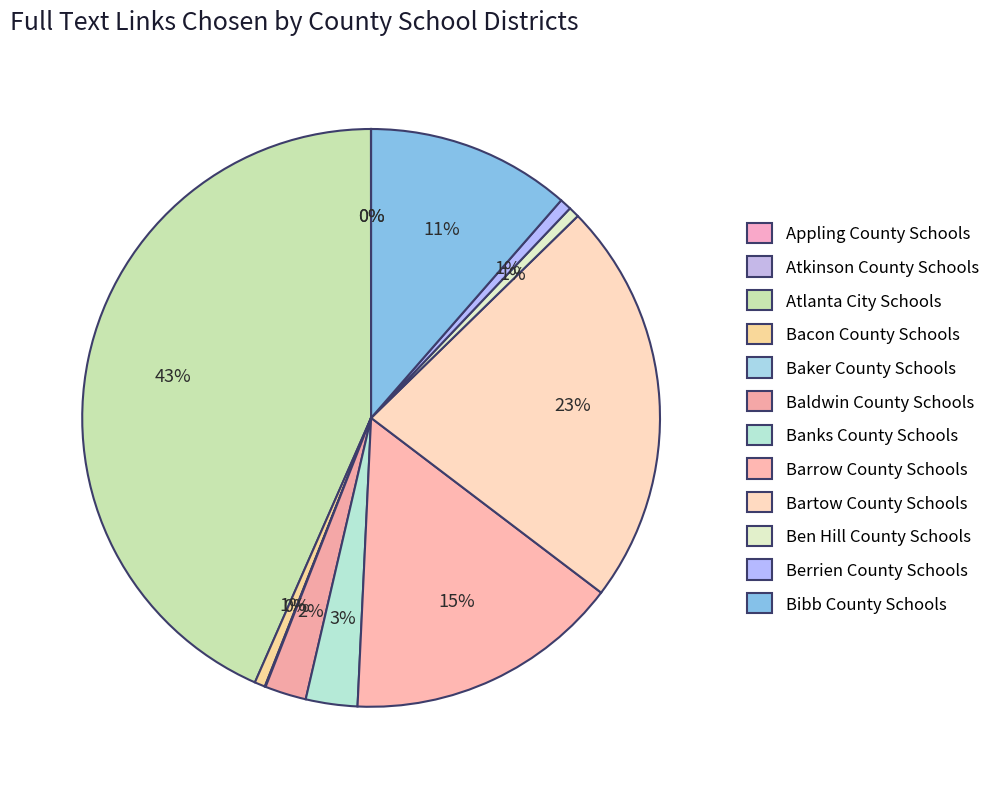

To the nearest percent, what percentage of the pie is Bartow County Schools?

23%